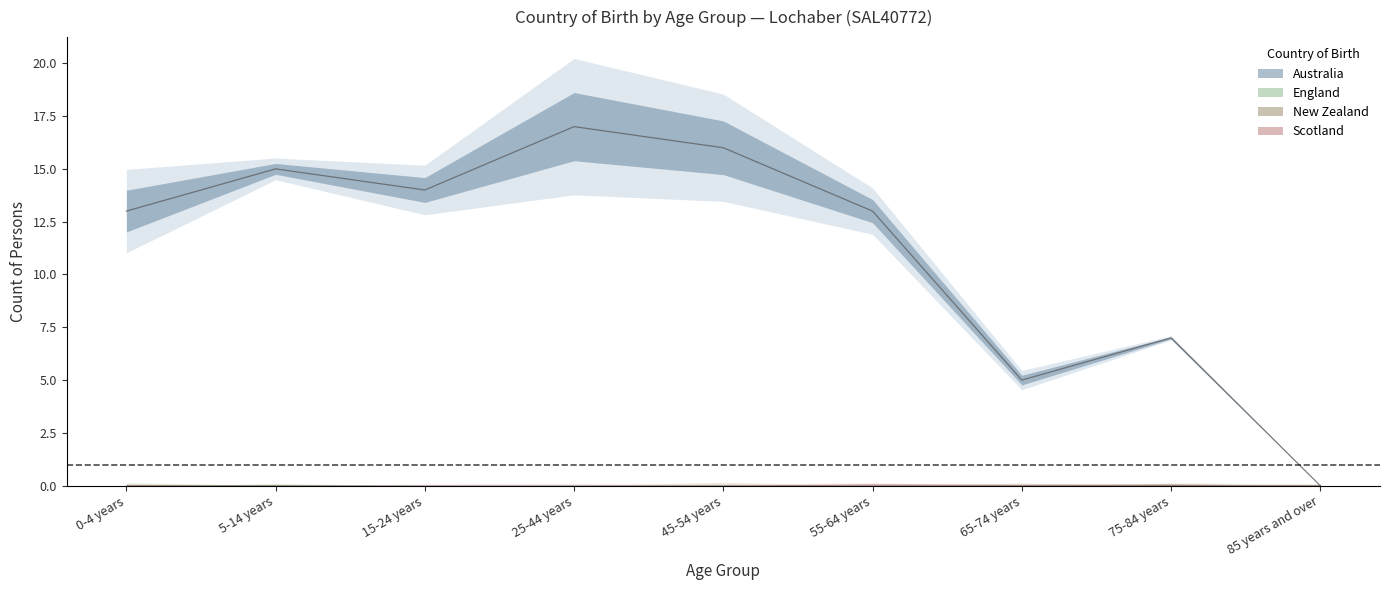

What is the label of the 7th point from the right?

15-24 years